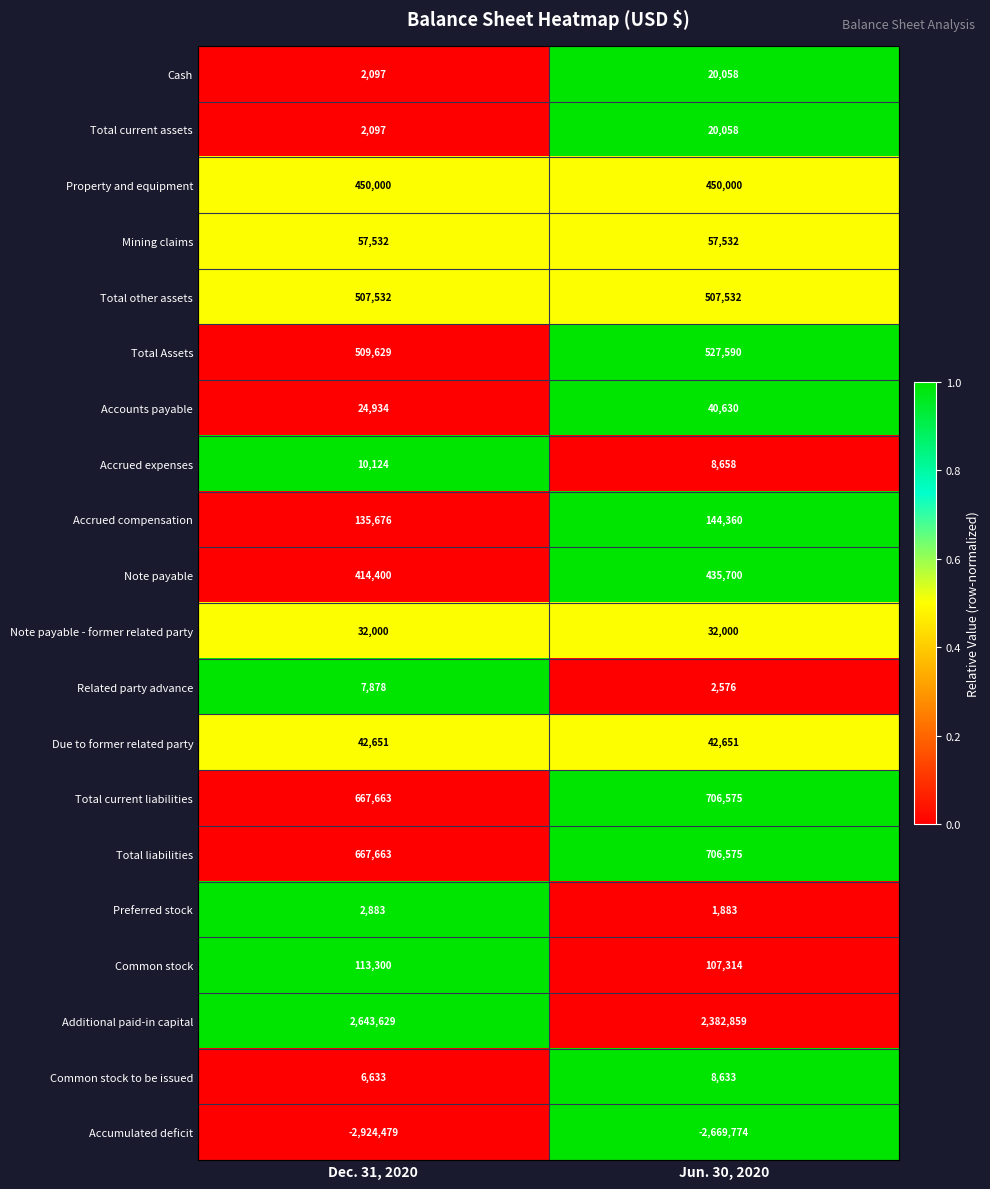

Which series has the largest range (max minus min)?

Additional paid-in capital